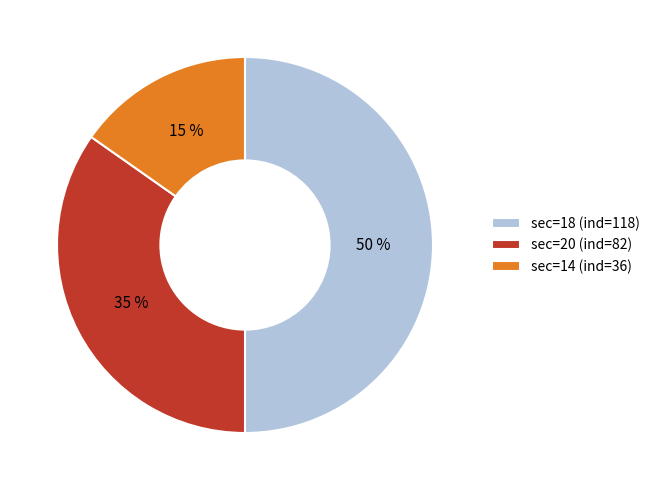

To the nearest percent, what is the combined percentage of sec=14 (ind=36) and sec=20 (ind=82)?

50%